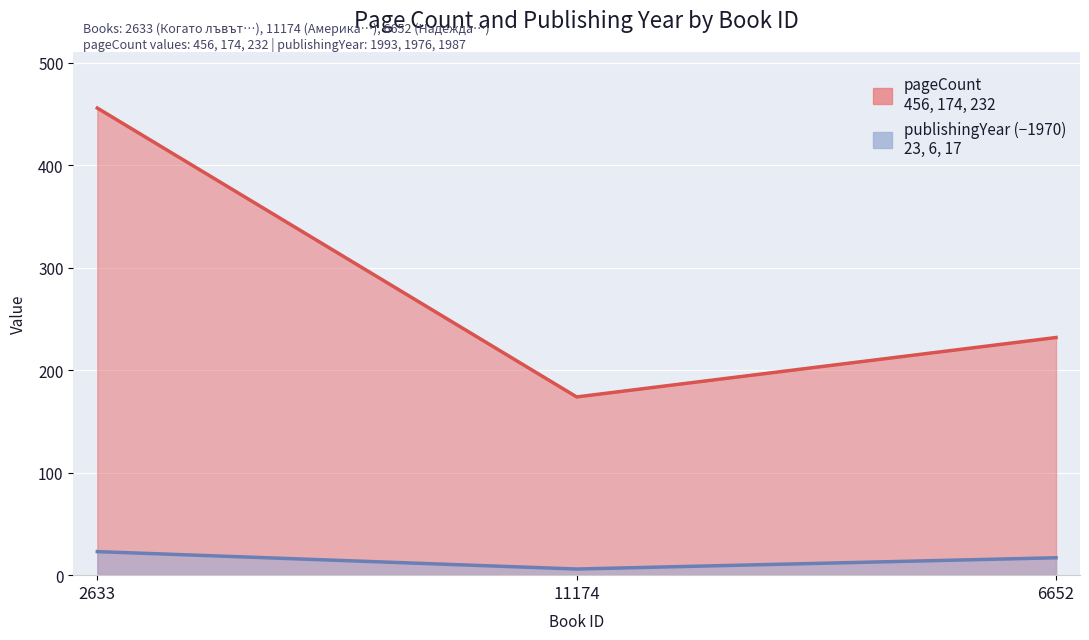

What are all the series names shown in the legend?

pageCount, publishingYear